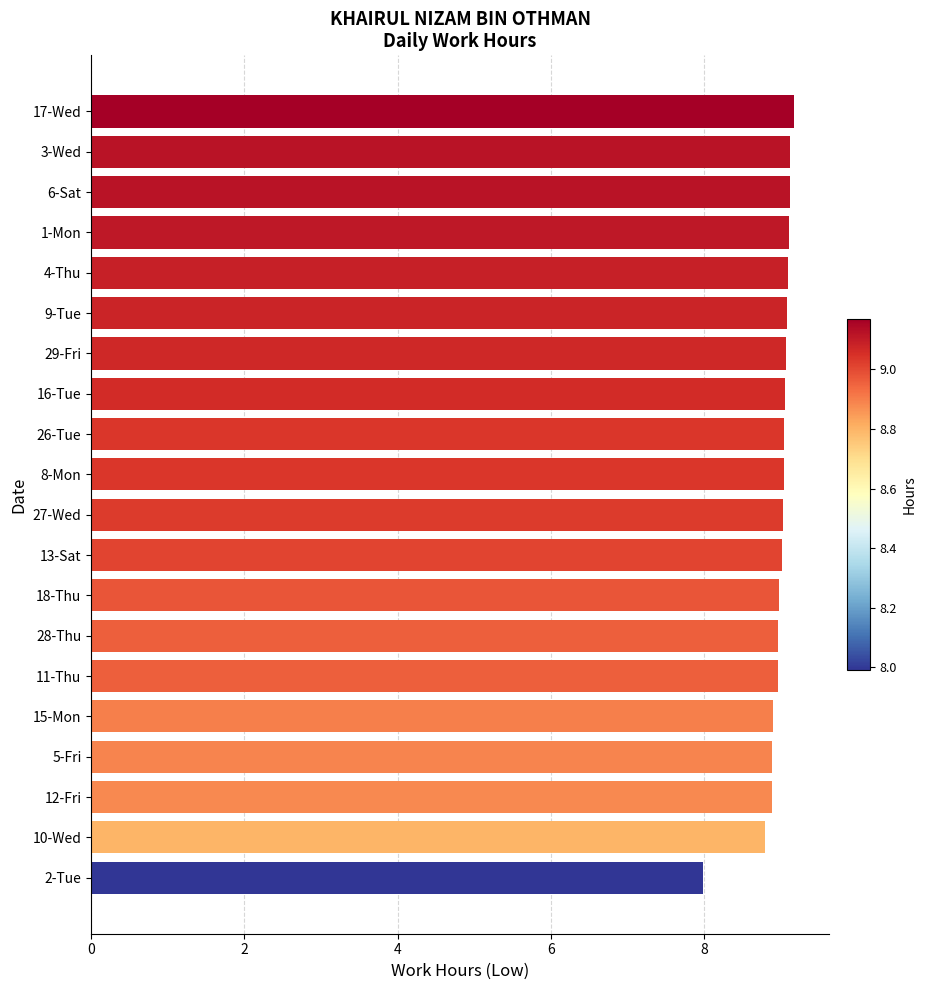

What is the difference between the maximum and second lowest values?

0.4